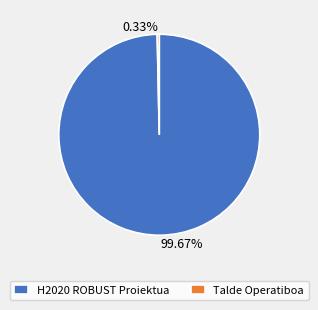

True or false: H2020 ROBUST Proiektua accounts for 100% of the total.

True